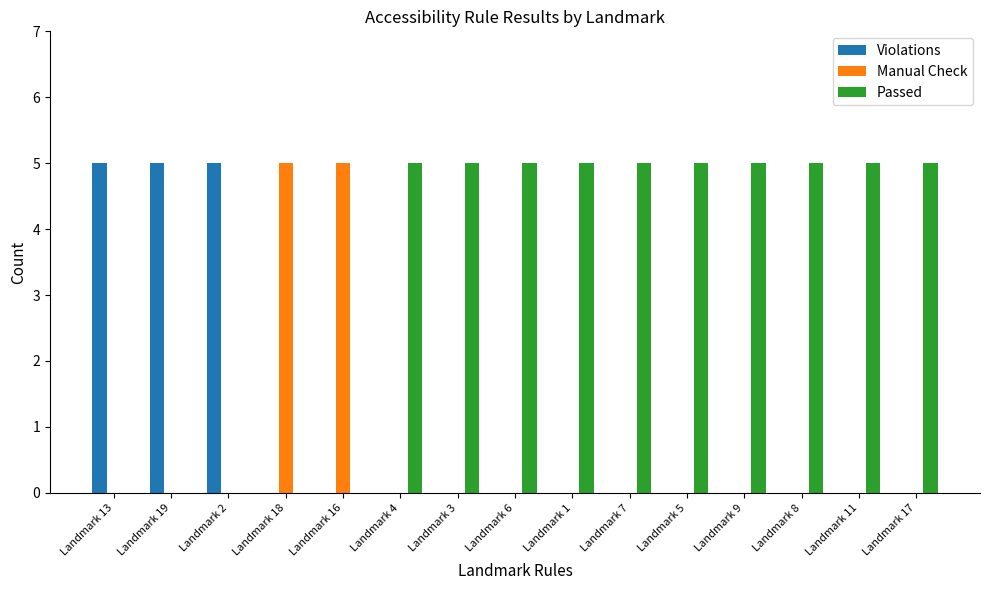

How many data points does each series have?

15